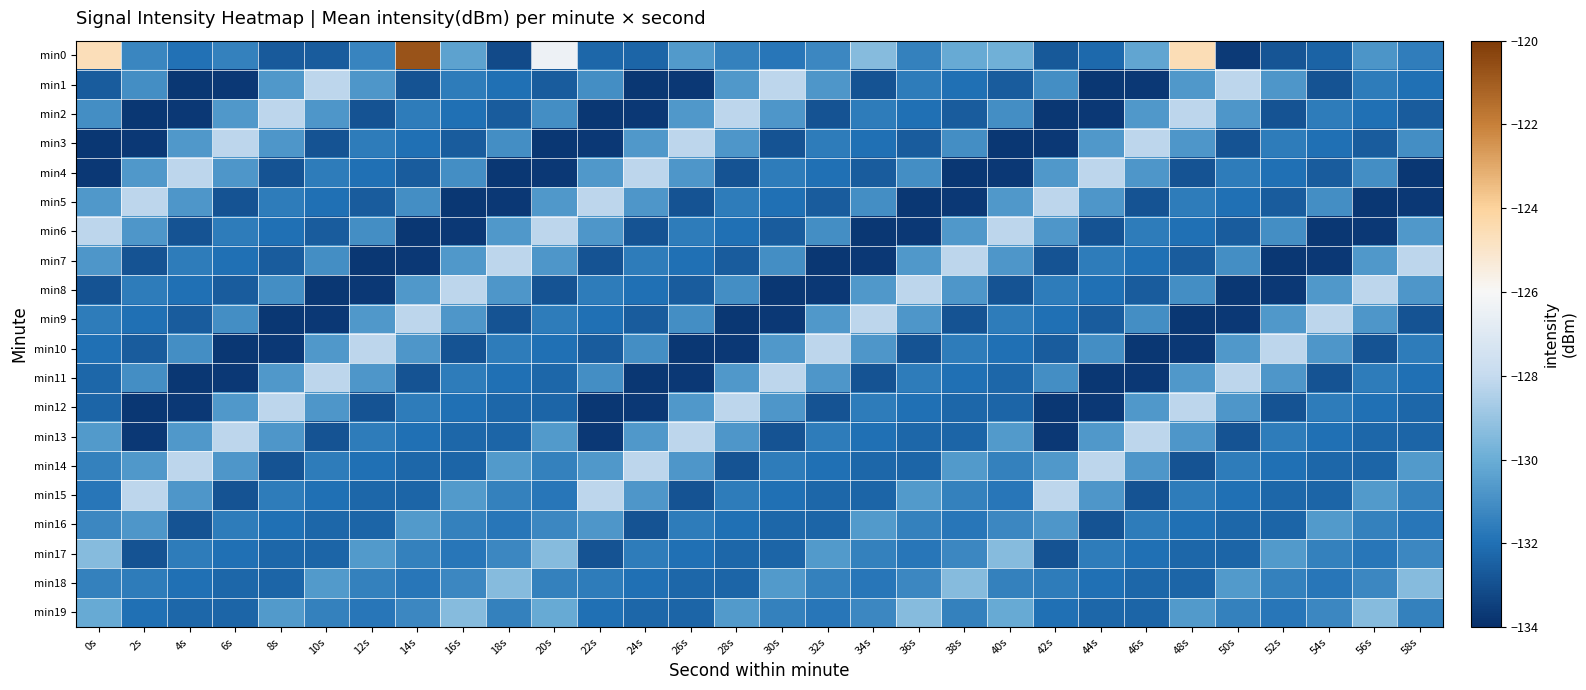

Which series has the largest total across all categories?

min0